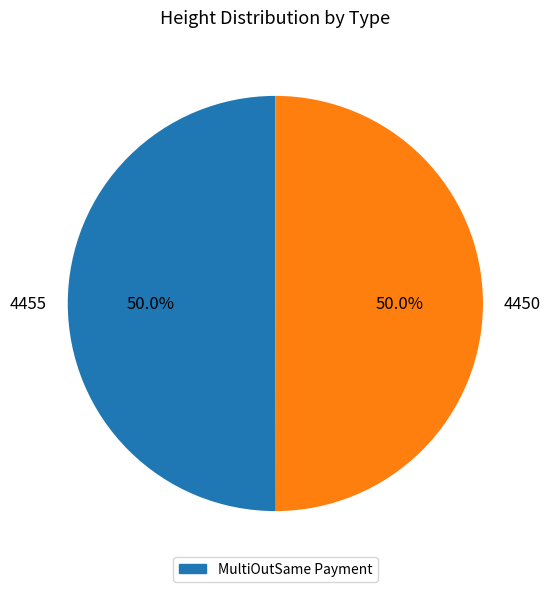

Do 4455 and 4450 together represent more than half of the pie?

Yes